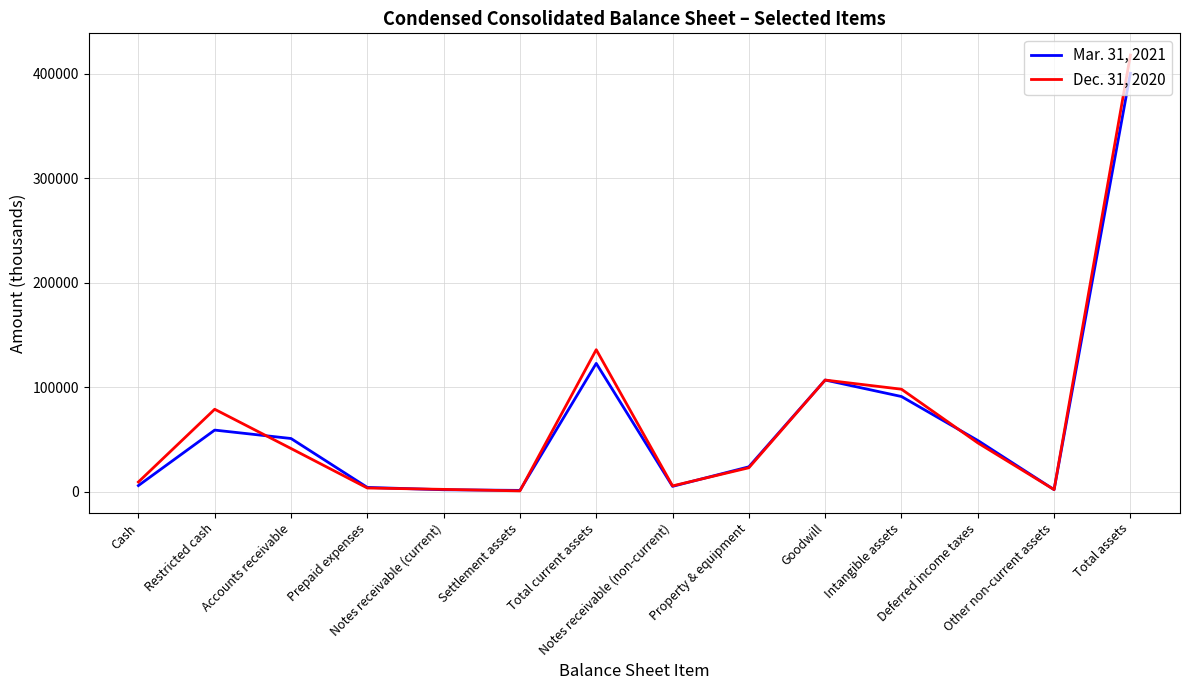

Rank the series by their maximum value, from lowest to highest.

Mar. 31, 2021, Dec. 31, 2020